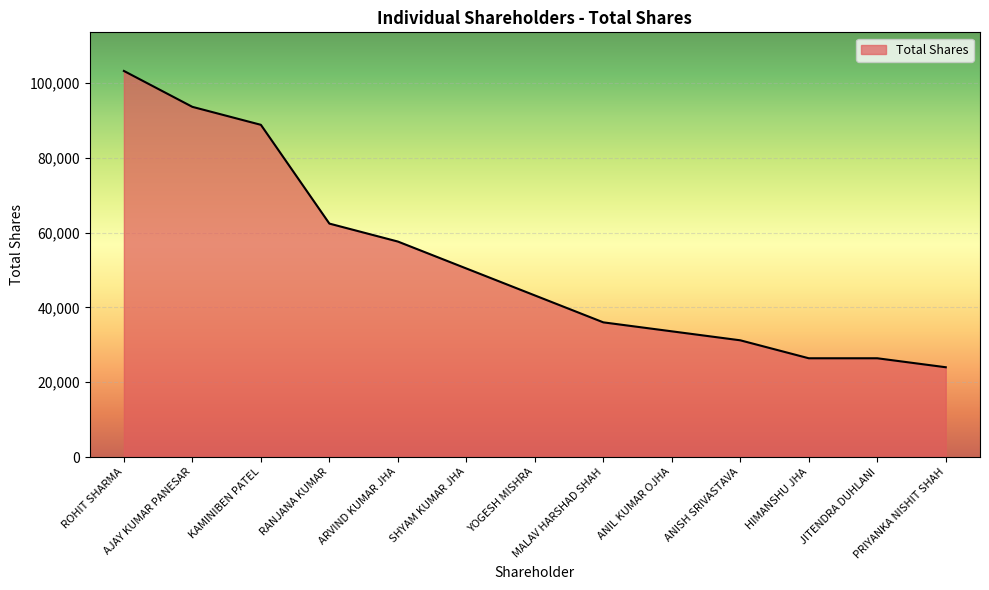

How many lines are shown in the chart?

1